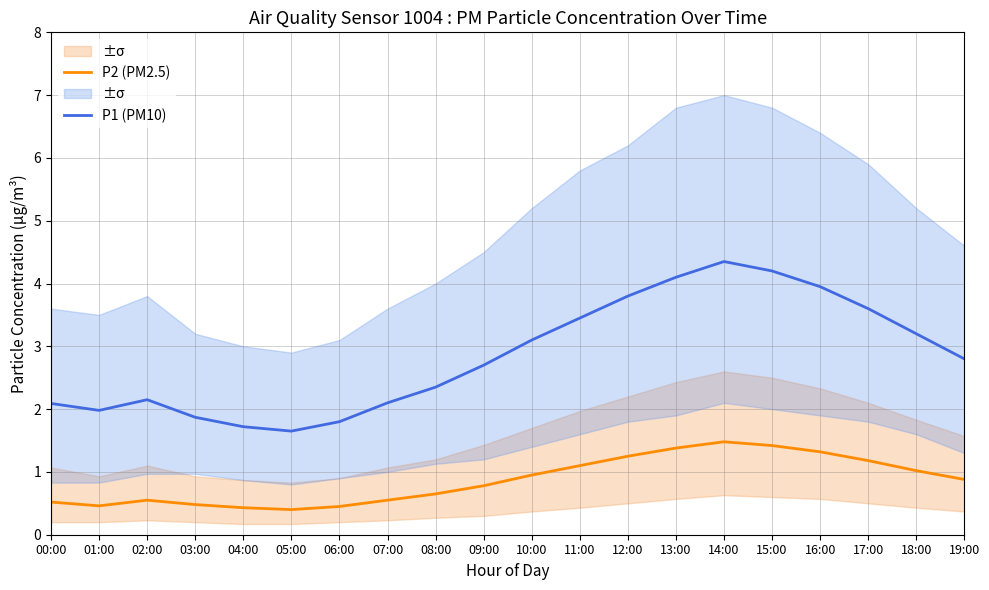

At which label is P1 (PM10) closest to 3?

10:00